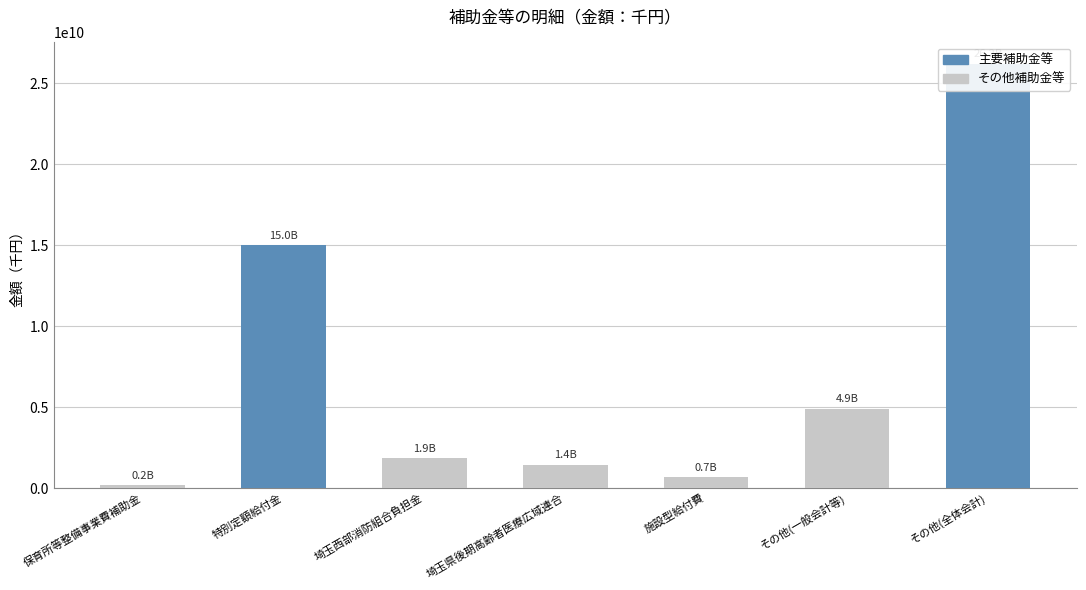

Reading left to right, extract all data points from this chart.

保育所等整備事業費補助金=183749000	特別定額給付金=14994100000	埼玉西部消防組合負担金=1853366552	埼玉県後期高齢者医療広域連合=1448686179	施設型給付費=680078432	その他(一般会計等)=4897716218	その他(全体会計)=26207657093